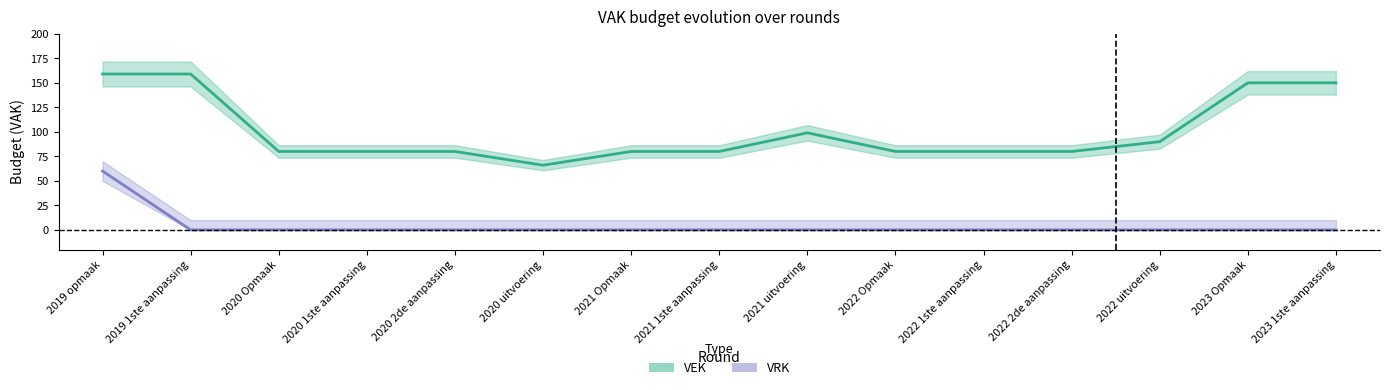

What is the label of the 10th point from the left?

2022 Opmaak